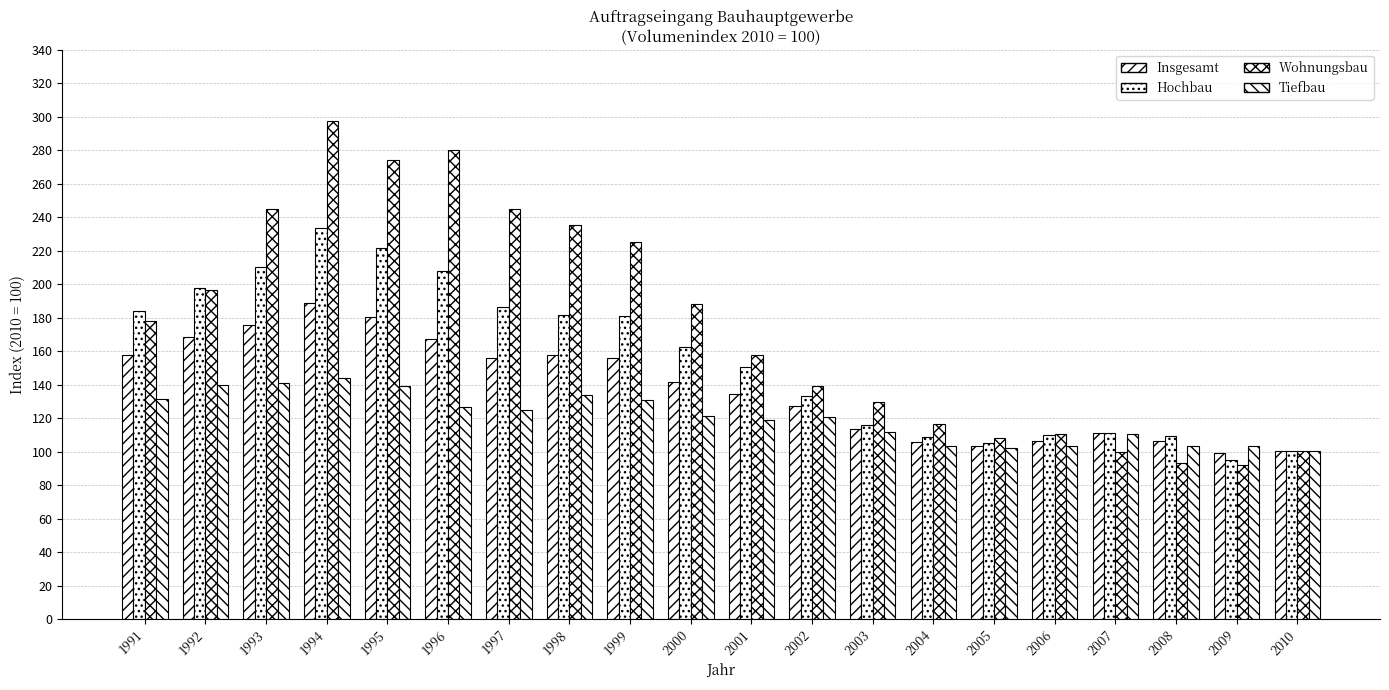

How many series are shown in this chart?

4